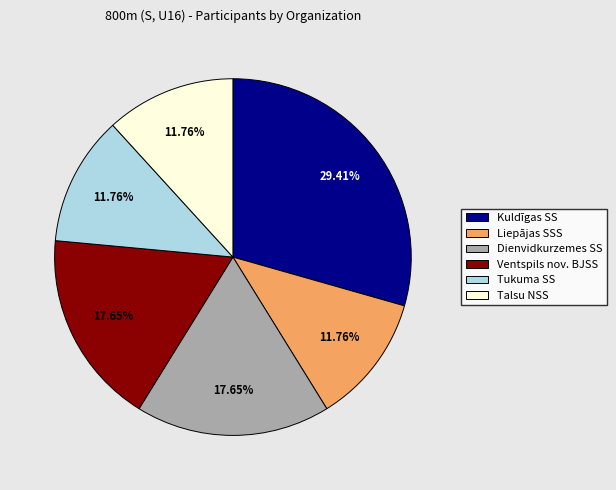

Count the number of slices in the pie.

6